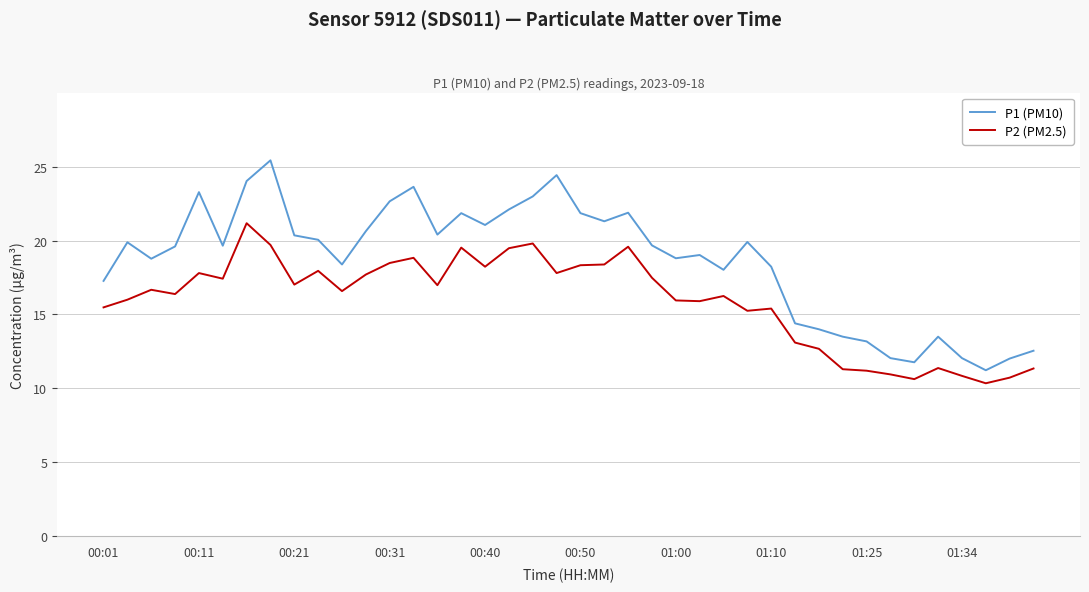

What is the difference between the maximum and minimum values in the P2 (PM2.5) series?

10.8